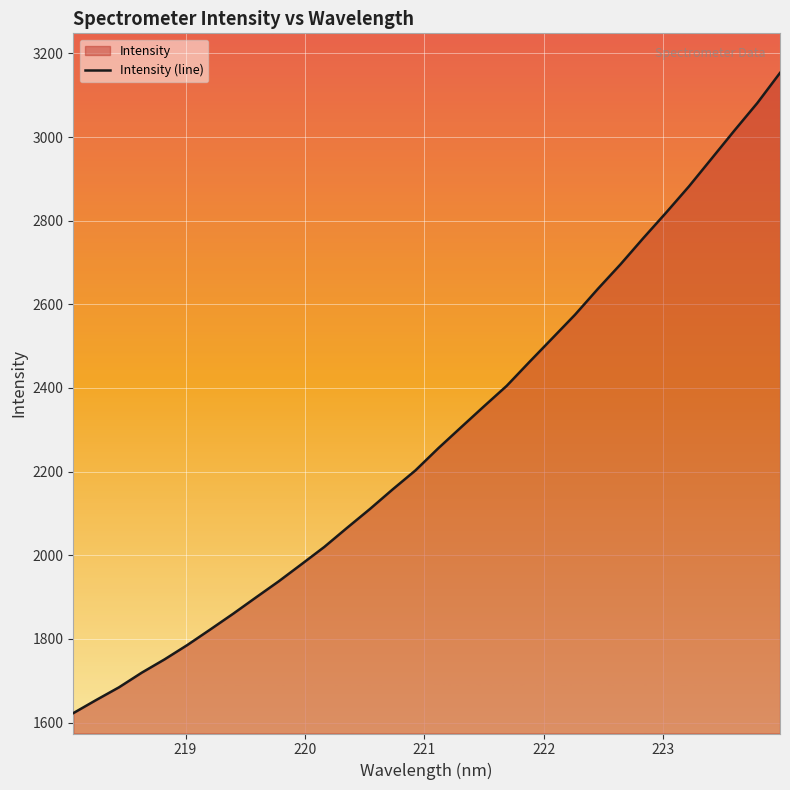

What is the maximum value shown in the chart?

3153.3